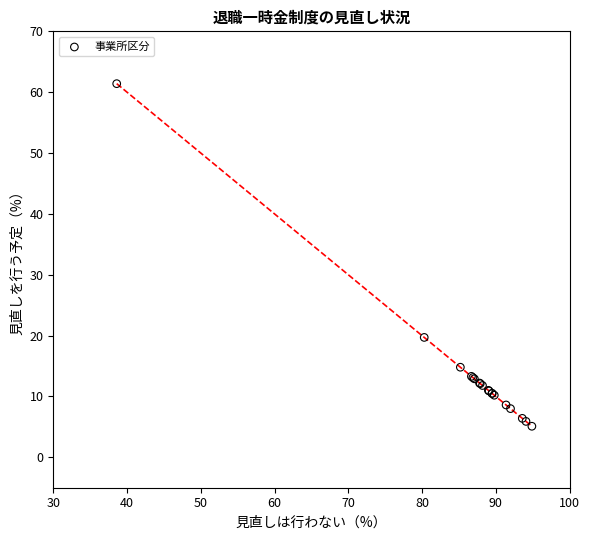

What Y value in the scatter plot is closest to 33?

19.7